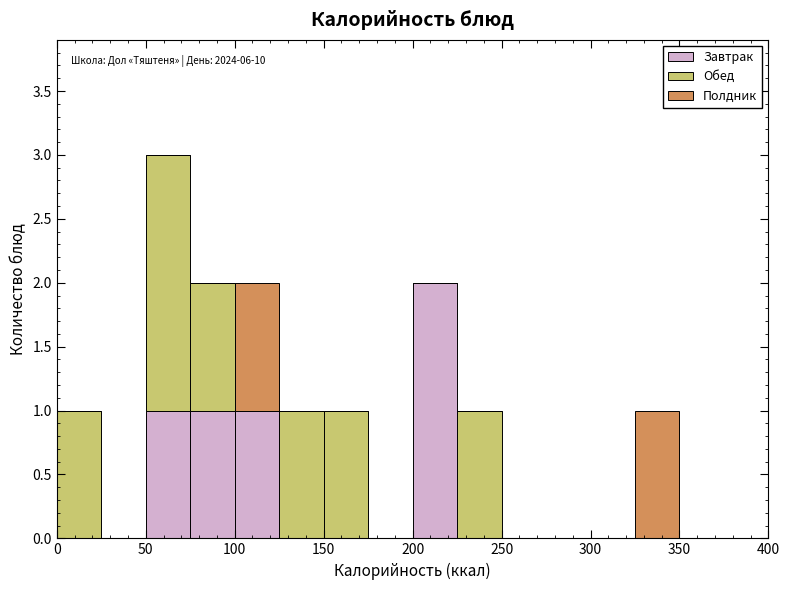

Which range on the x-axis has the tallest stacked bar (by total height)?

50 to 75